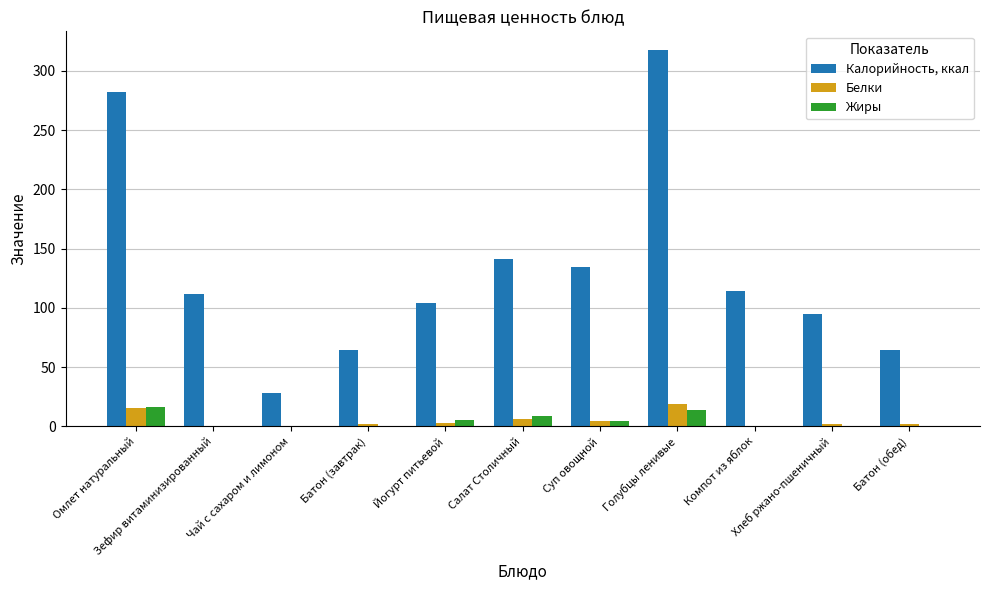

What are all the series names shown in the legend?

Калорийность, ккал, Белки, Жиры